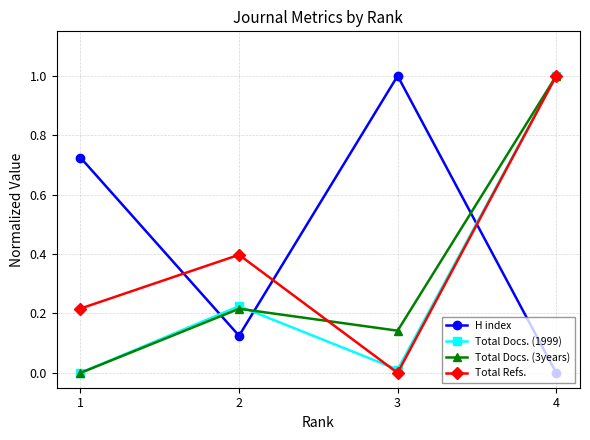

Does the chart display data point markers on the line(s)?

Yes